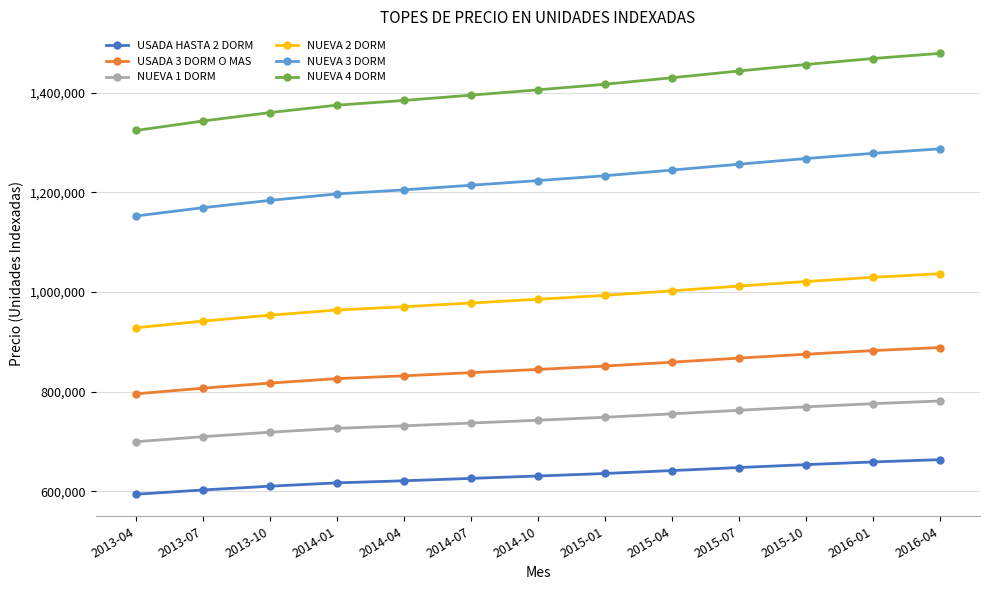

What is the highest value of the NUEVA 3 DORM series?

1287168